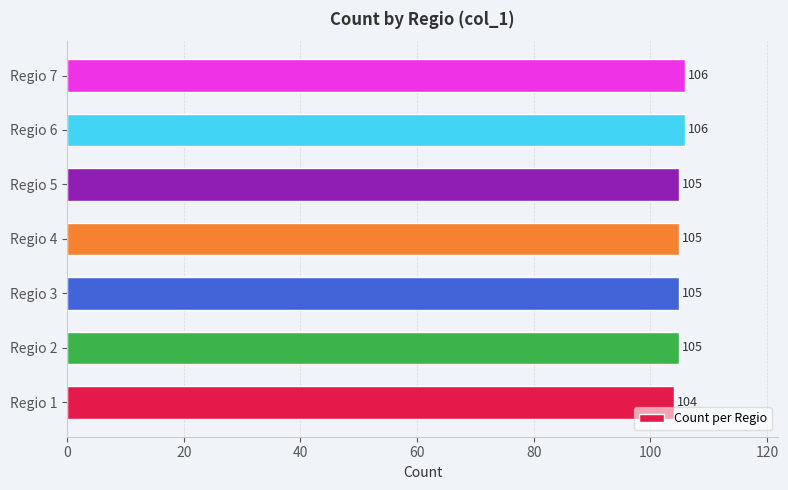

What is the maximum value shown in the chart?

106